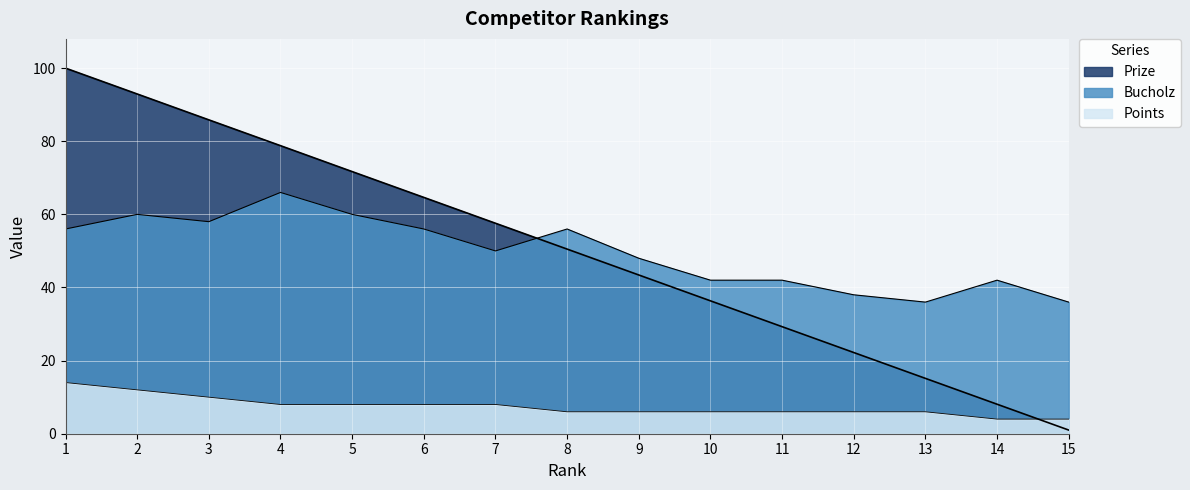

What is the lowest value of the Prize series?

1.0